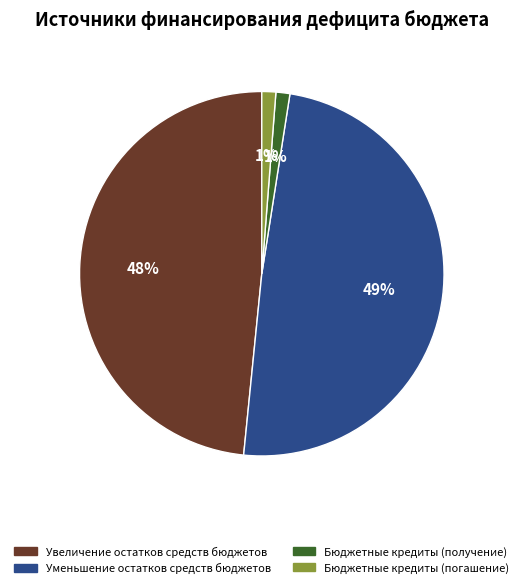

To the nearest percent, what percentage of the pie is Бюджетные кредиты (погашение)?

1%